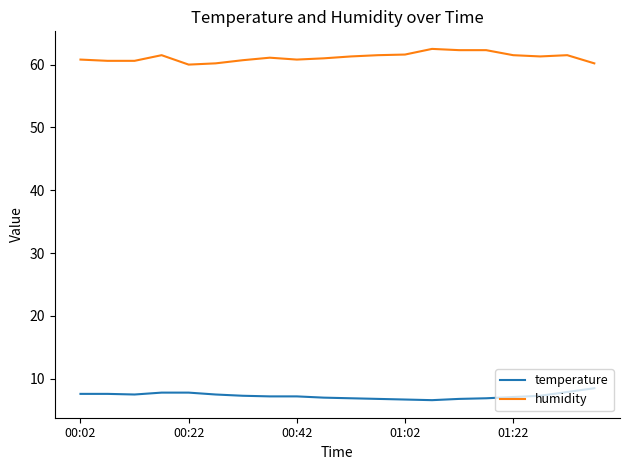

What is the maximum value shown in the chart?

62.5